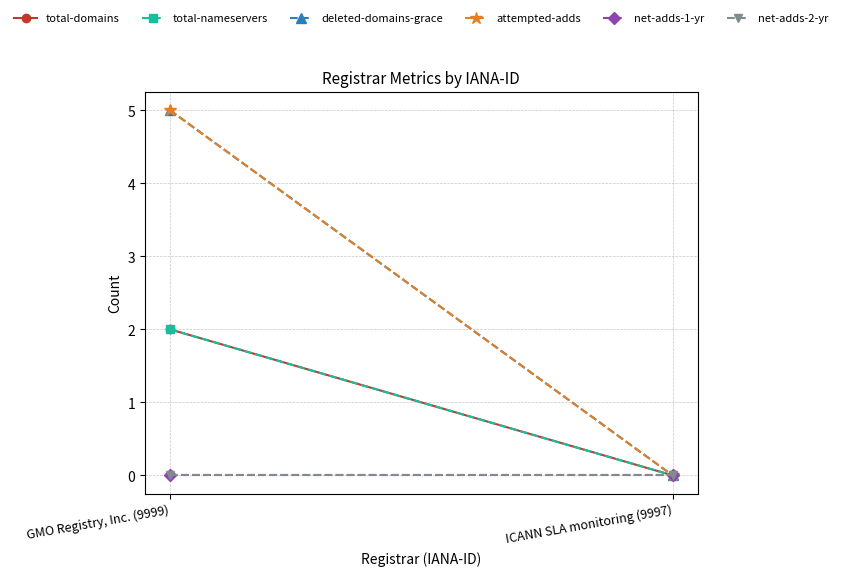

How many data points does each series have?

2